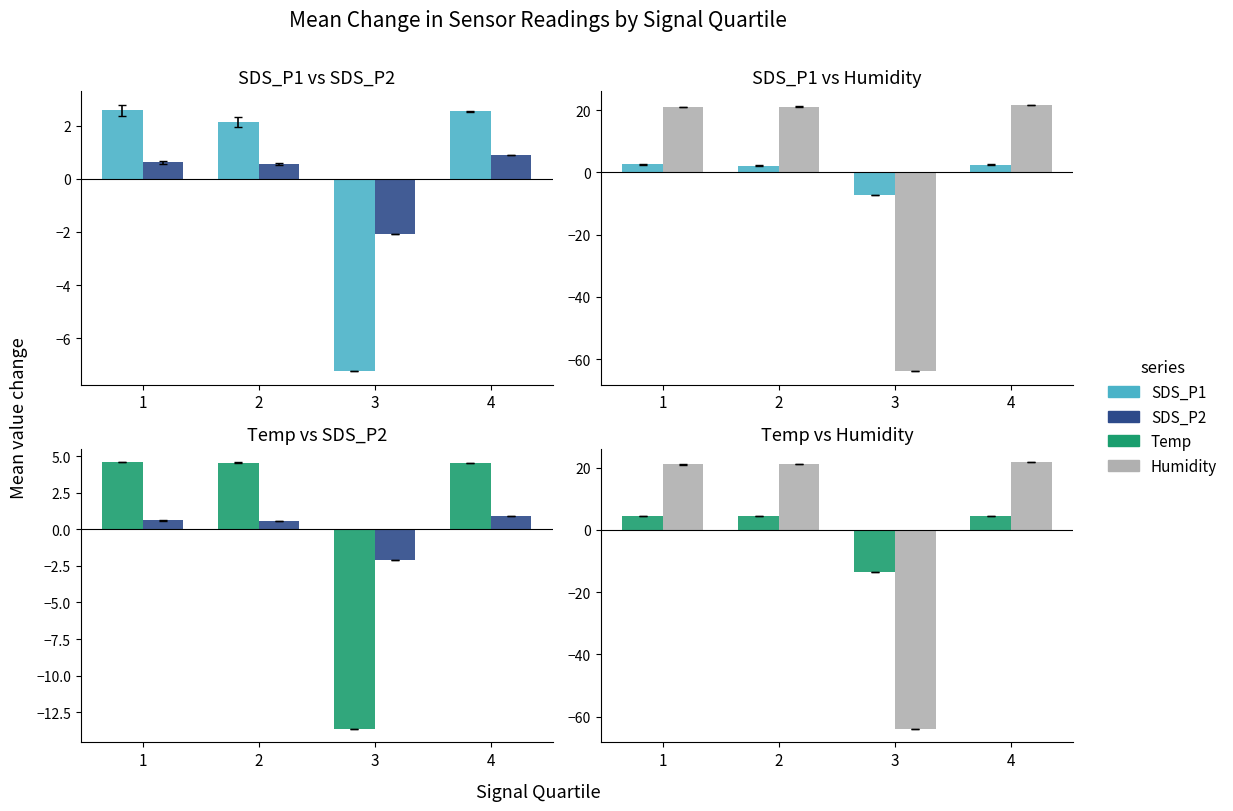

At 1, list the series in order from largest to smallest.

Humidity, Temp, SDS_P1, SDS_P2